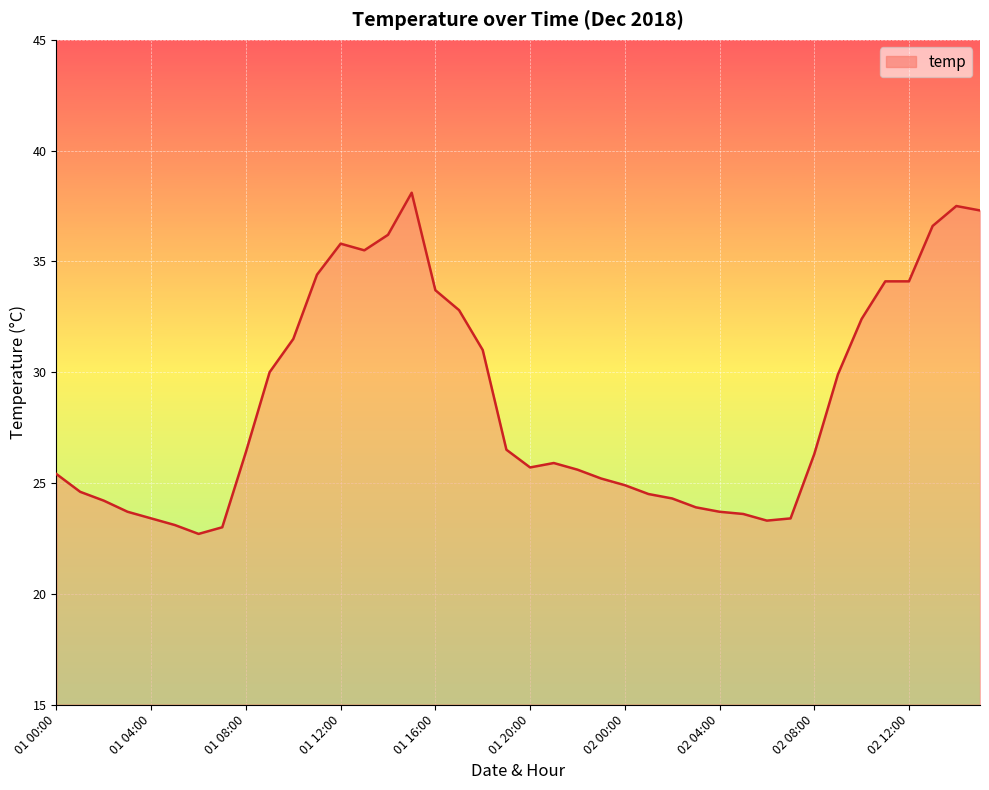

Does the chart display data point markers on the line(s)?

No